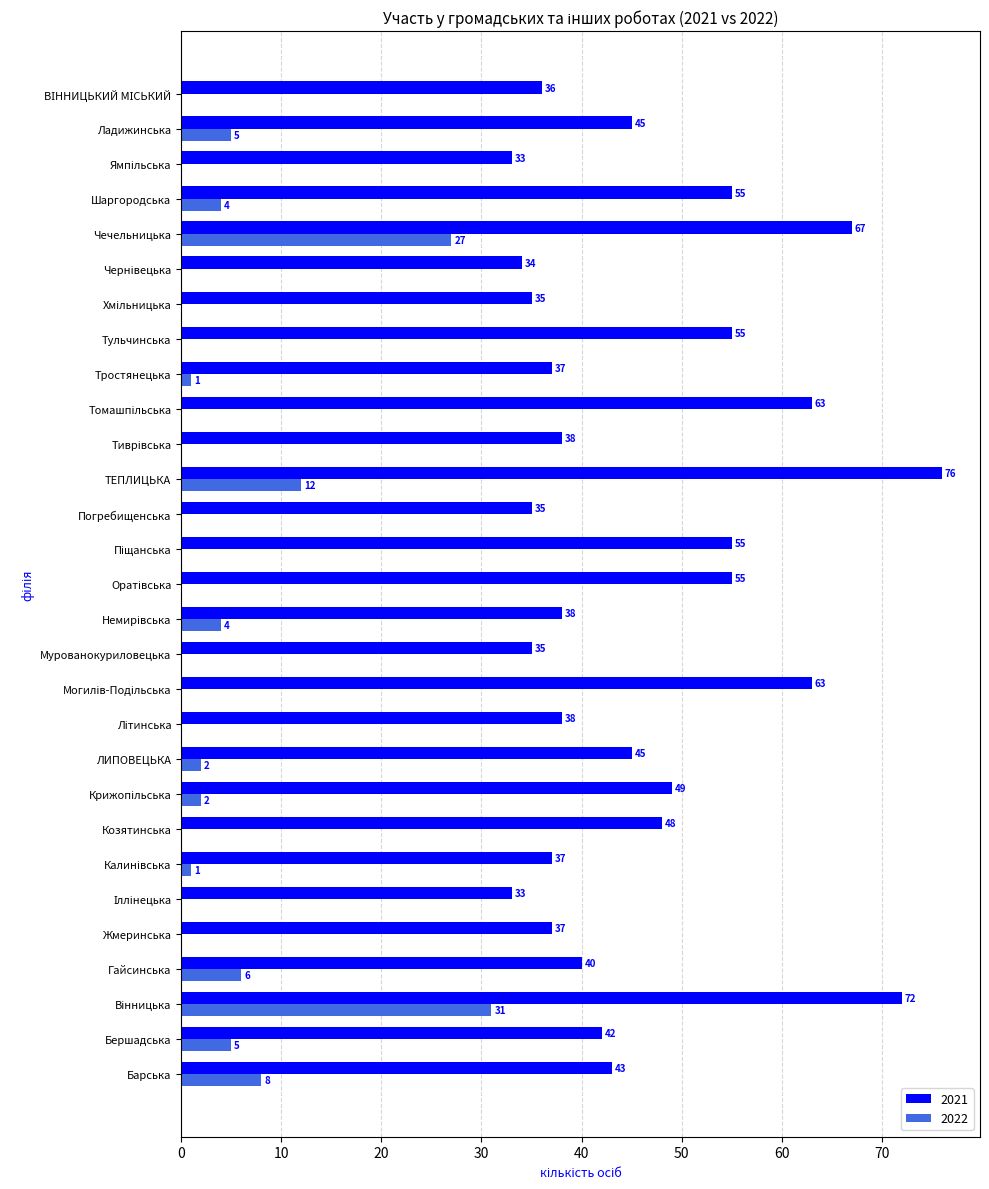

At which category does the chart reach its peak across all series?

ТЕПЛИЦЬКА